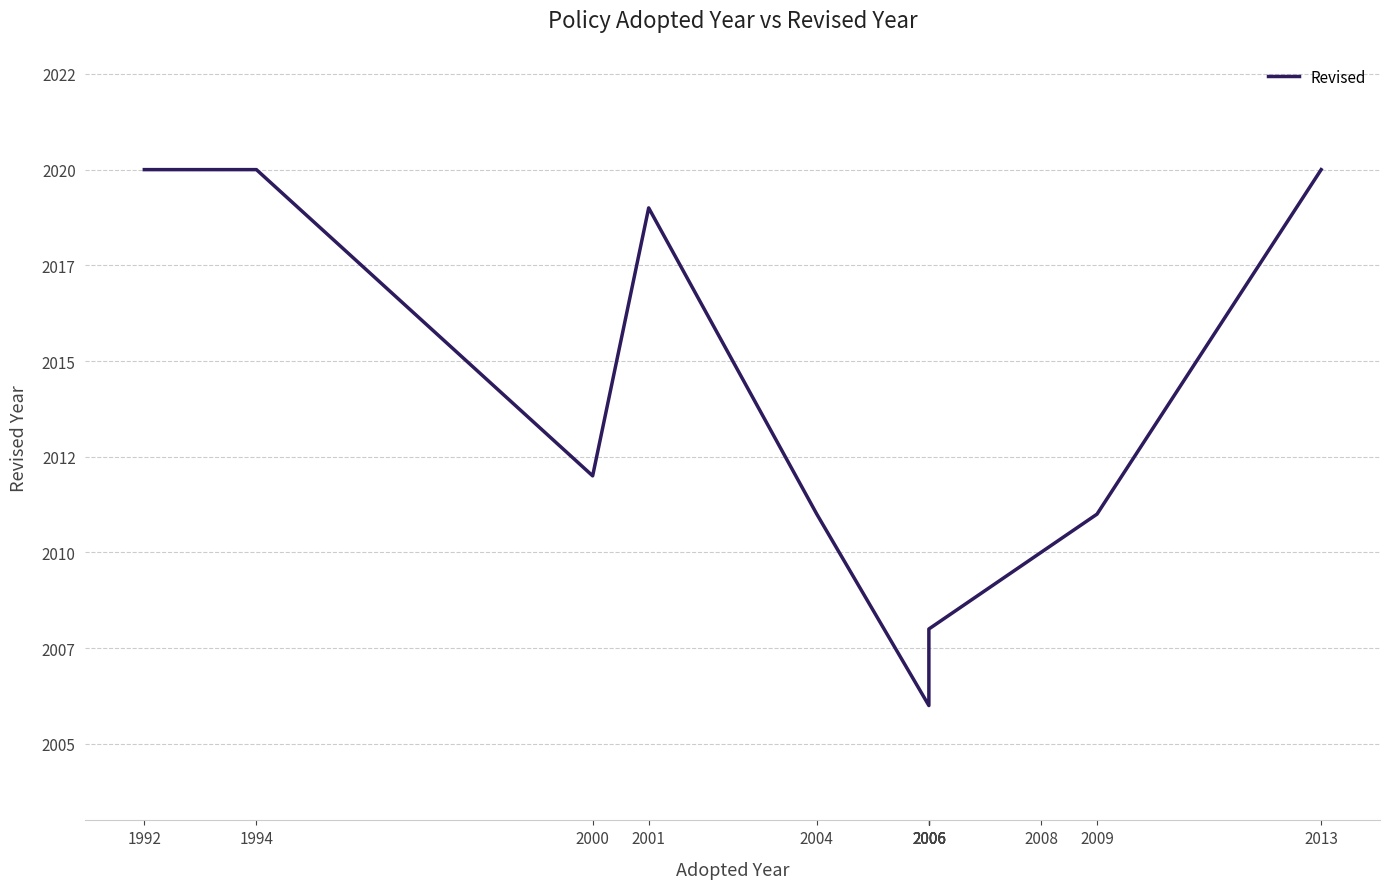

Reading right to left, transcribe all the data shown in this chart.

2013=2020	2009=2011	2008=2010	2006=2008	2006=2008	2006=2006	2006=2006	2006=2006	2004=2011	2001=2019	2000=2012	1994=2020	1992=2020